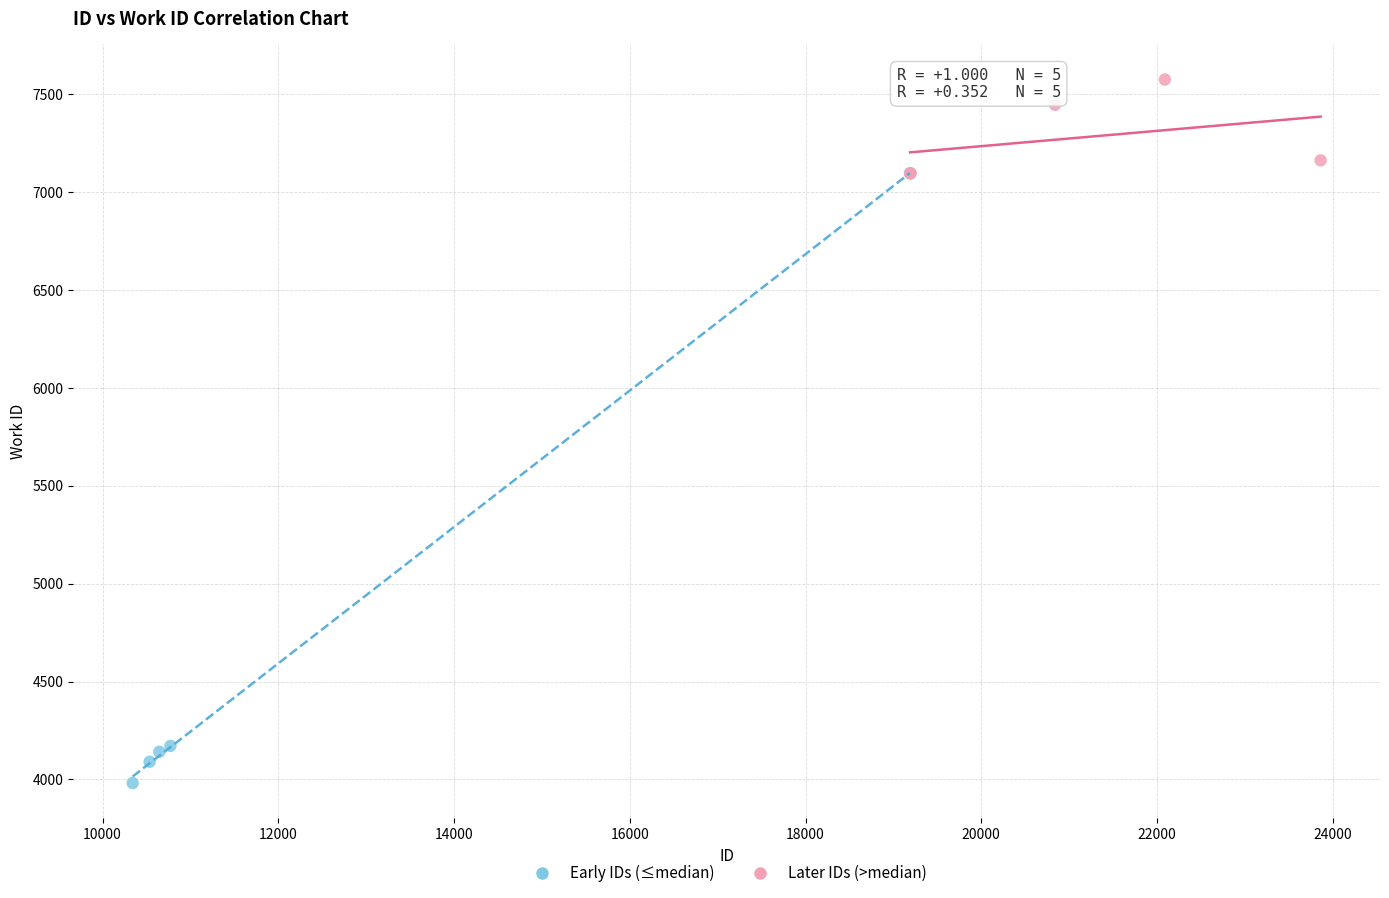

What are all the series names shown in the legend?

Early IDs (≤median), Later IDs (>median)